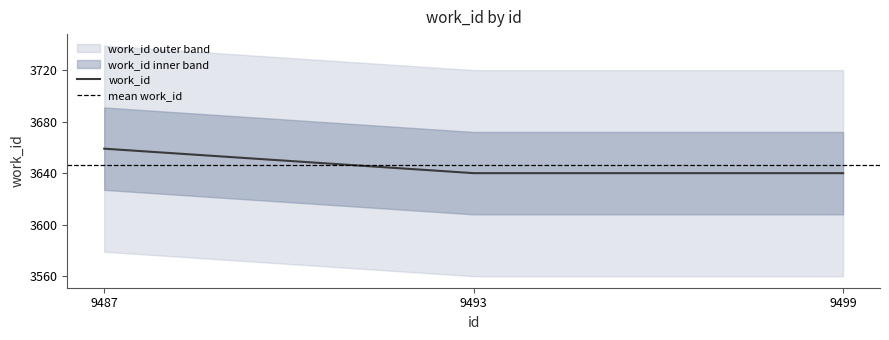

Rank the categories by value from highest to lowest.

9487, 9493, 9499